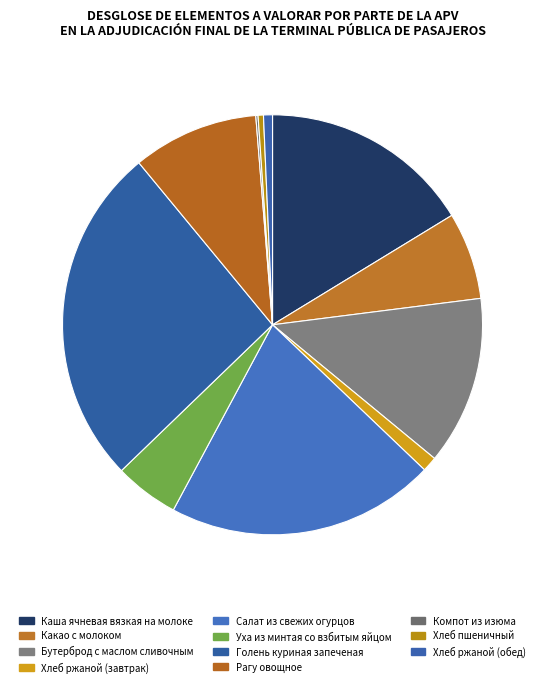

Do Голень куриная запеченая and Каша ячневая вязкая на молоке together represent more than half of the pie?

No